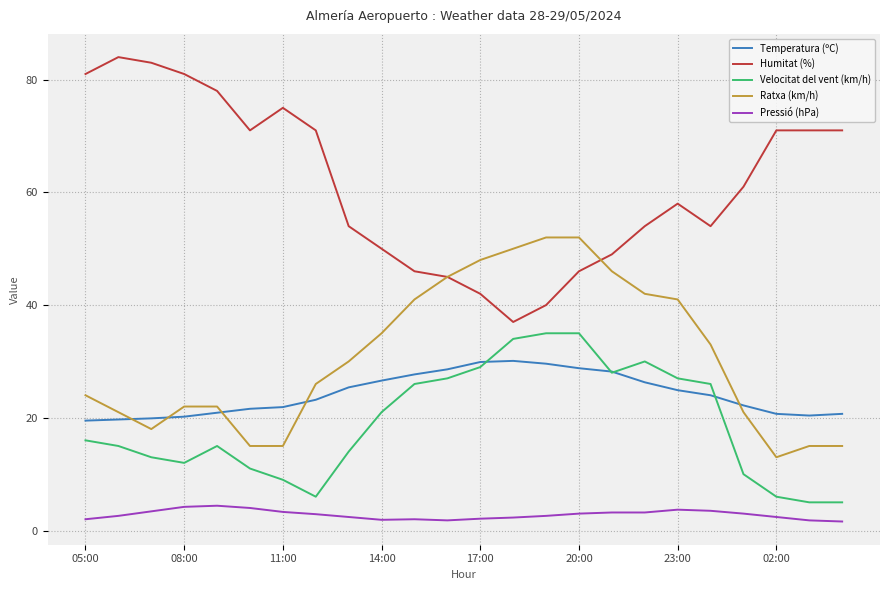

True or false: Pressió (hPa) and Temperatura (ºC) cross at least once.

False